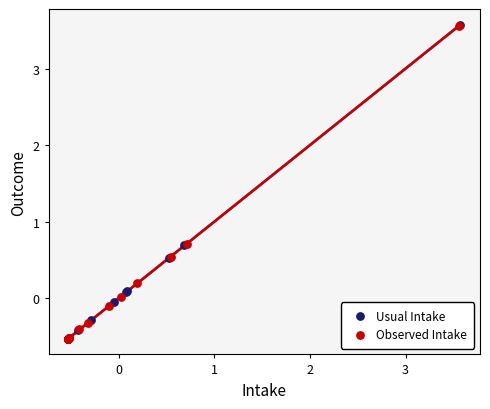

Which series has the largest Y range (max minus min)?

Usual Intake